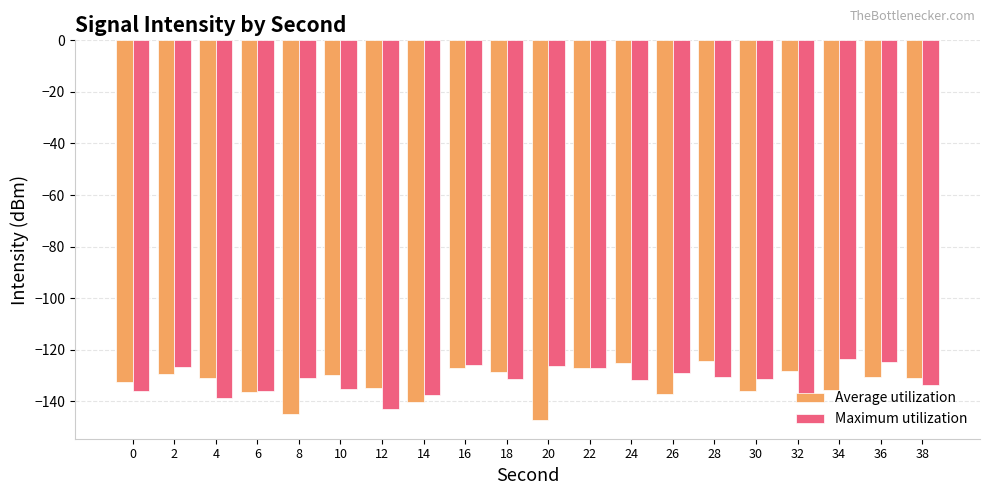

The Maximum utilization series shows -131.7 at 24. True or false?

True